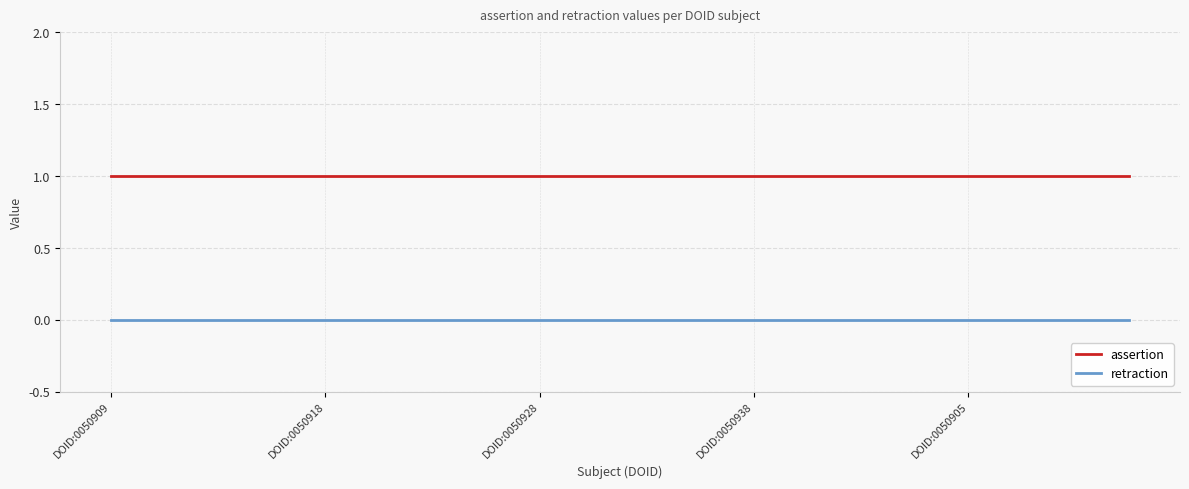

Count the number of categories in the chart.

20